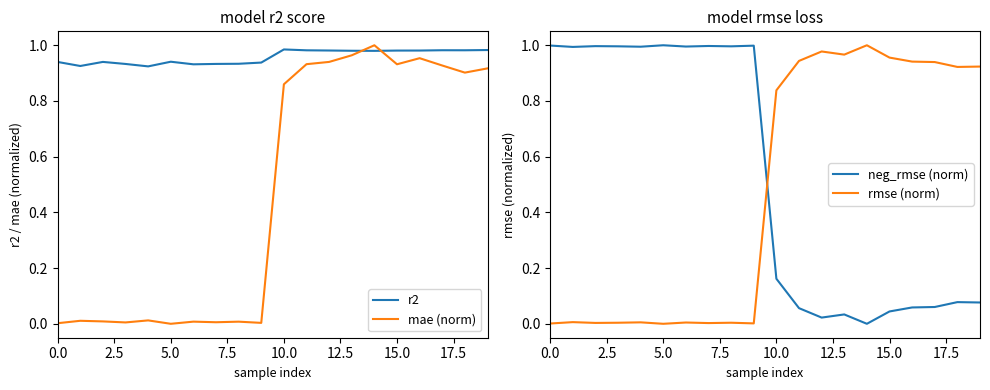

What is the value of the rmse (norm) point at the 20th from the left?

0.9